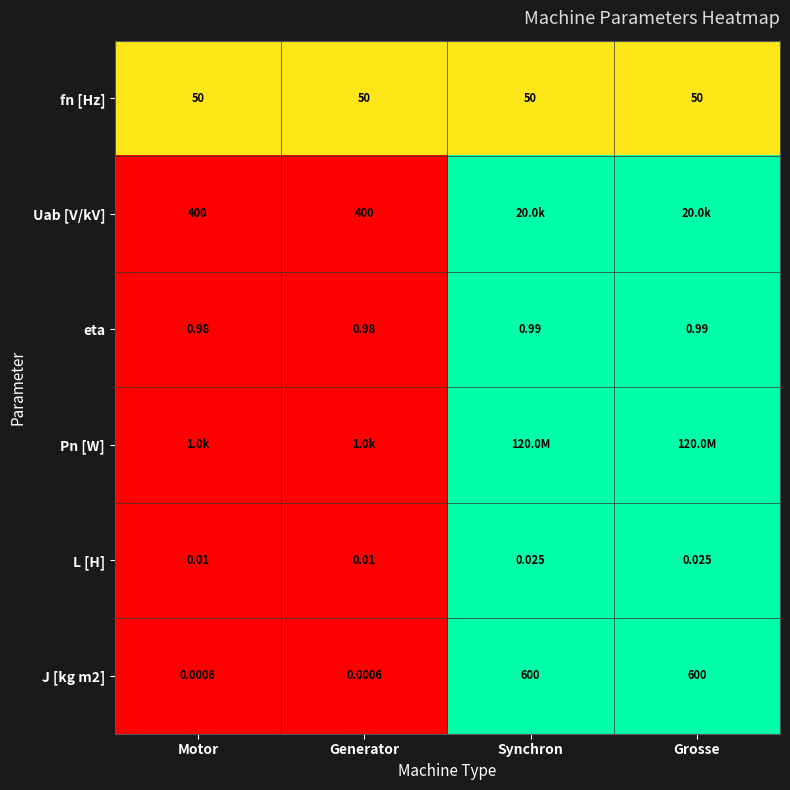

Is the value of eta at Grosse greater than the value of J [kg m2] at Synchron?

No